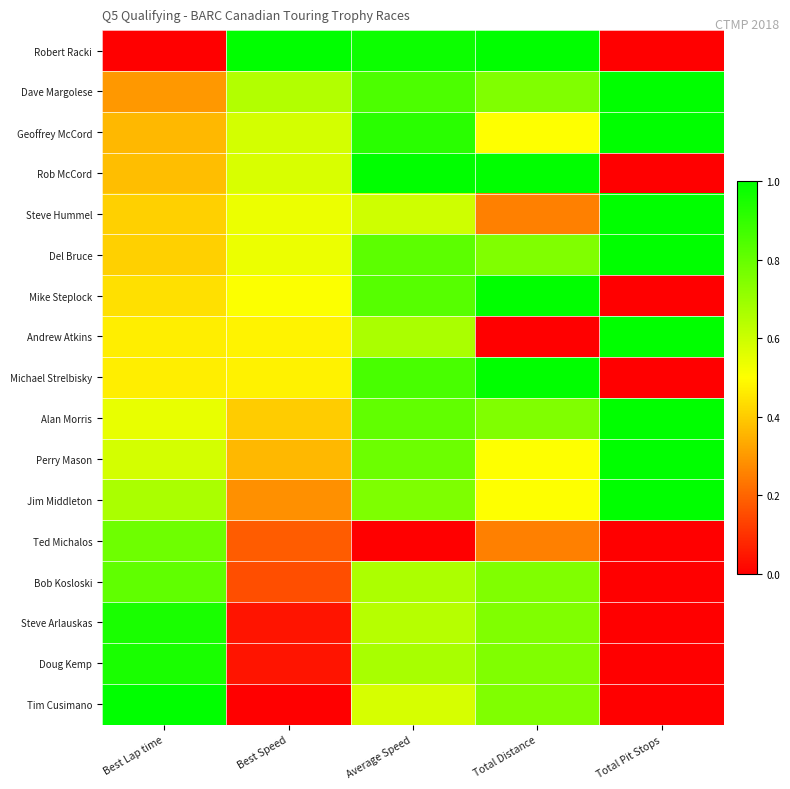

At which category is the sum across all series the highest?

Average Speed